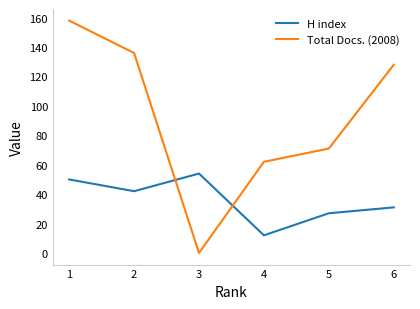

At which label is Total Docs. (2008) closest to 79?

5